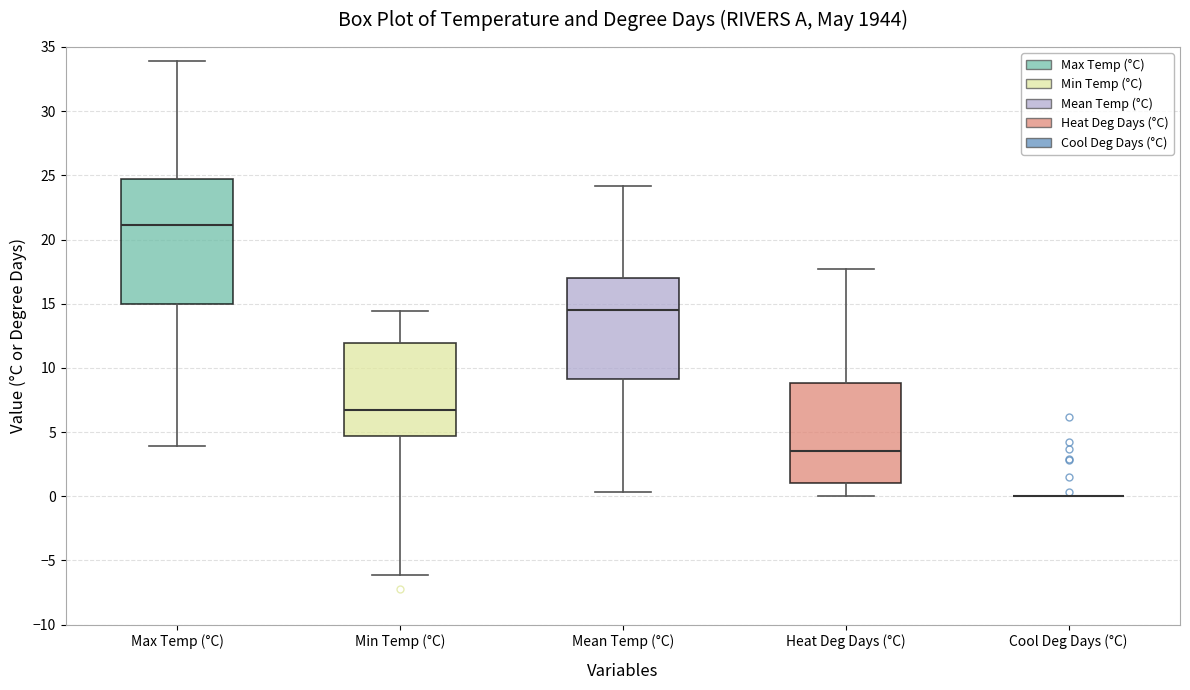

Reading left to right, transcribe this box plot: for each box, give where its median line is, the range the box spans, and where its two whiskers end, as read against the y-axis. The values are not printed on the chart, so give them approximately, as read against the axis.

Max Temp (°C): median 21.0, box 15.0 to 24.5, whiskers 4.0 to 34.0
Min Temp (°C): median 6.5, box 4.5 to 12.0, whiskers -6.0 to 14.5
Mean Temp (°C): median 14.5, box 9.0 to 17.0, whiskers 0.5 to 24.0
Heat Deg Days (°C): median 3.5, box 1.0 to 9.0, whiskers 0.0 to 17.5
Cool Deg Days (°C): box collapsed to a line at 0.0, whiskers 0.0 to 0.0